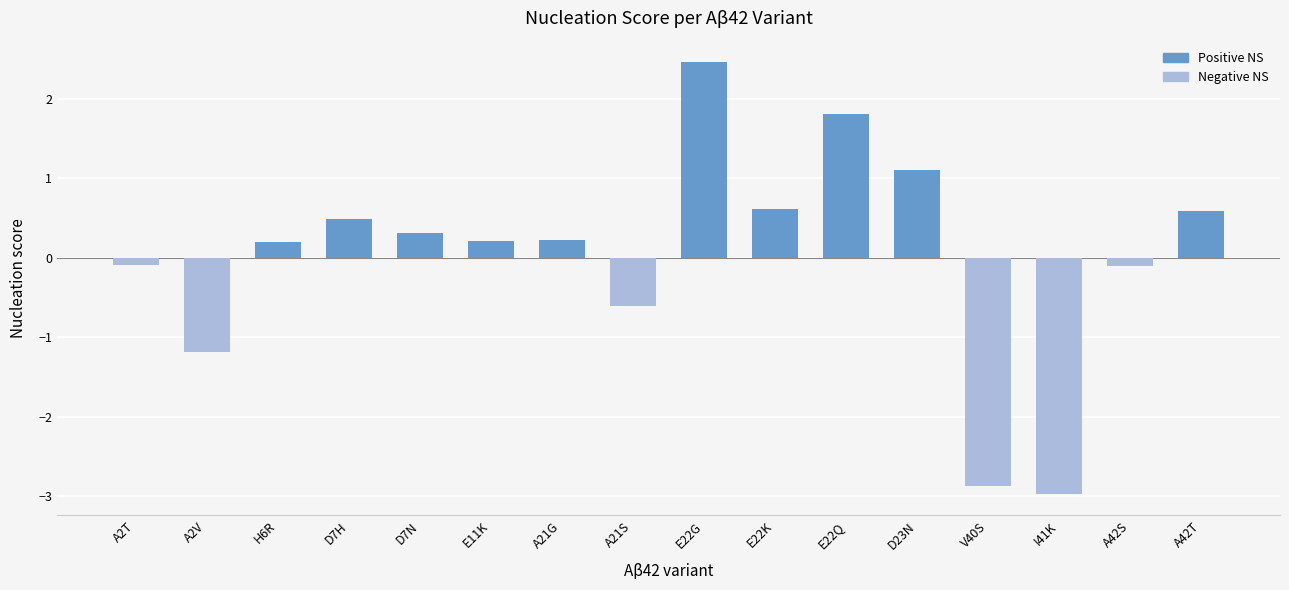

Which category has the highest value across all series?

E22G